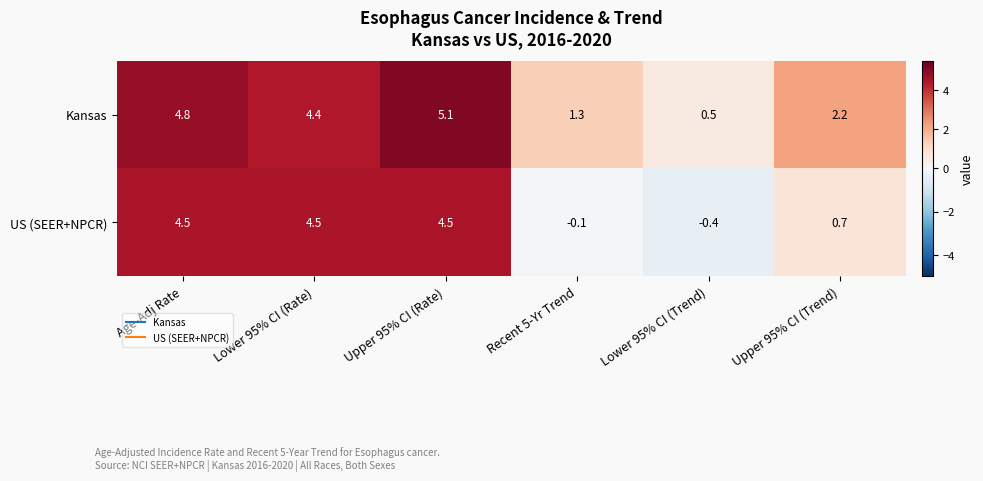

What is the highest value of the US (SEER+NPCR) series?

4.5